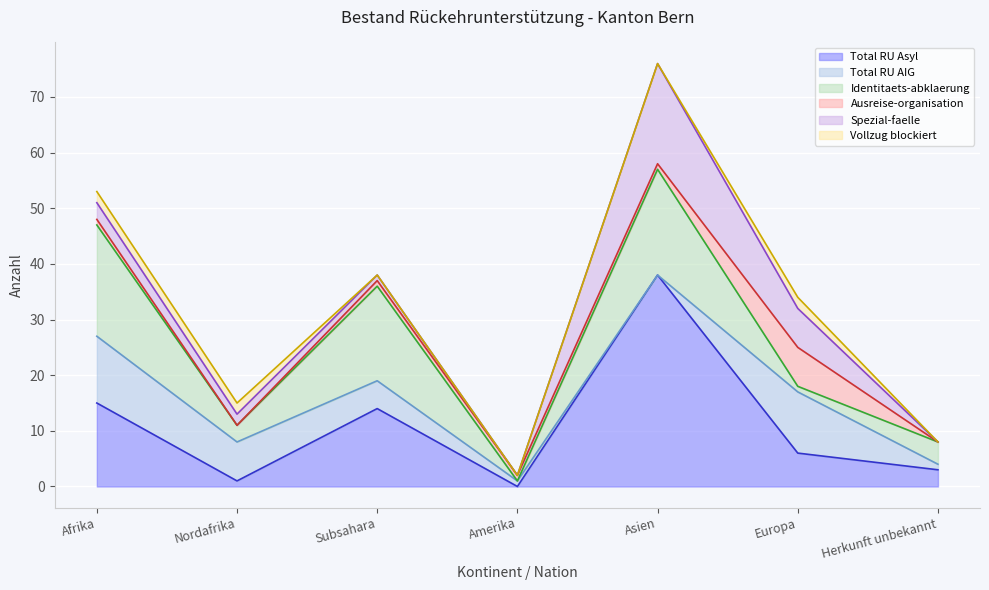

True or false: Identitaets-abklaerung has more than 0 interior local peaks.

True